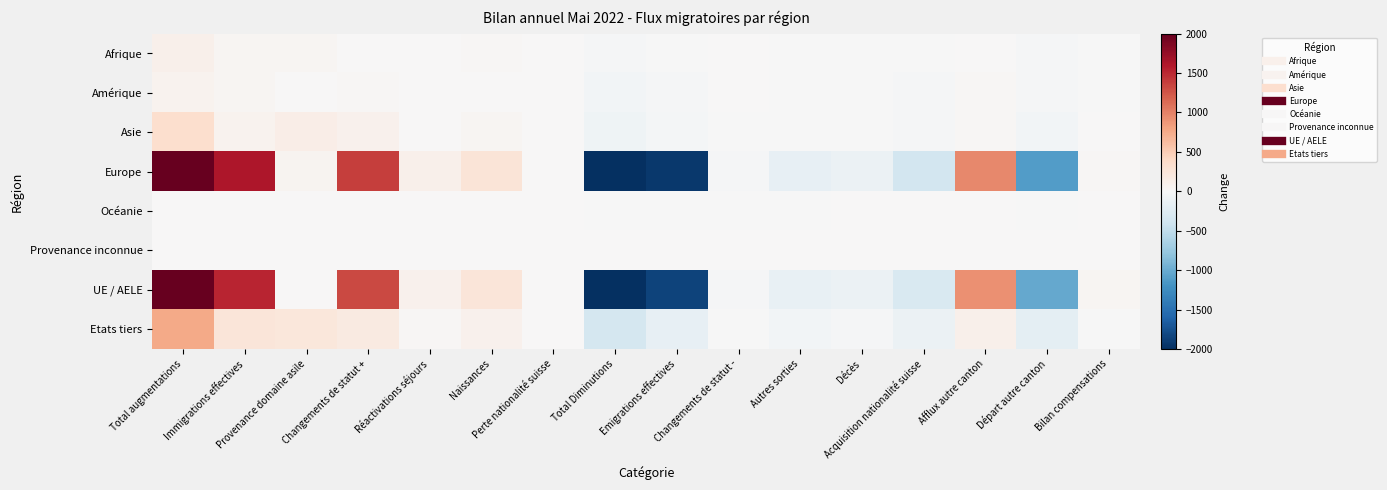

Reading left to right, transcribe all the data shown in this chart.

Afrique: Total augmentations=101	Immigrations effectives=32	Provenance domaine asile=34	Changements de statut +=9	Réactivations séjours=3	Naissances=23	Perte nationalité suisse=0	Total Diminutions=-21	Emigrations effectives=-6	Changements de statut -=0	Autres sorties=-8	Décès=-2	Acquisition nationalité suisse=-5	Afflux autre canton=9	Départ autre canton=-29	Bilan compensations=-1
Amérique: Total augmentations=71	Immigrations effectives=45	Provenance domaine asile=5	Changements de statut +=16	Réactivations séjours=5	Naissances=0	Perte nationalité suisse=0	Total Diminutions=-59	Emigrations effectives=-28	Changements de statut -=0	Autres sorties=-7	Décès=-1	Acquisition nationalité suisse=-23	Afflux autre canton=24	Départ autre canton=-29	Bilan compensations=-3
Asie: Total augmentations=341	Immigrations effectives=74	Provenance domaine asile=129	Changements de statut +=91	Réactivations séjours=10	Naissances=37	Perte nationalité suisse=0	Total Diminutions=-87	Emigrations effectives=-38	Changements de statut -=-2	Autres sorties=-14	Décès=-3	Acquisition nationalité suisse=-30	Afflux autre canton=21	Départ autre canton=-59	Bilan compensations=5
Europe: Total augmentations=3423	Immigrations effectives=1614	Provenance domaine asile=62	Changements de statut +=1381	Réactivations séjours=101	Naissances=265	Perte nationalité suisse=0	Total Diminutions=-2611	Emigrations effectives=-1936	Changements de statut -=-18	Autres sorties=-168	Décès=-125	Acquisition nationalité suisse=-364	Afflux autre canton=963	Départ autre canton=-1115	Bilan compensations=29
Océanie: Total augmentations=3	Immigrations effectives=1	Provenance domaine asile=0	Changements de statut +=1	Réactivations séjours=1	Naissances=0	Perte nationalité suisse=0	Total Diminutions=-4	Emigrations effectives=-2	Changements de statut -=-1	Autres sorties=-1	Décès=0	Acquisition nationalité suisse=0	Afflux autre canton=1	Départ autre canton=-1	Bilan compensations=2
Provenance inconnue: Total augmentations=3	Immigrations effectives=1	Provenance domaine asile=2	Changements de statut +=0	Réactivations séjours=0	Naissances=0	Perte nationalité suisse=0	Total Diminutions=0	Emigrations effectives=0	Changements de statut -=0	Autres sorties=0	Décès=0	Acquisition nationalité suisse=0	Afflux autre canton=0	Départ autre canton=0	Bilan compensations=0
UE / AELE: Total augmentations=3177	Immigrations effectives=1529	Provenance domaine asile=0	Changements de statut +=1321	Réactivations séjours=91	Naissances=236	Perte nationalité suisse=0	Total Diminutions=-2431	Emigrations effectives=-1852	Changements de statut -=-18	Autres sorties=-151	Décès=-113	Acquisition nationalité suisse=-297	Afflux autre canton=912	Départ autre canton=-1031	Bilan compensations=35
Etats tiers: Total augmentations=765	Immigrations effectives=238	Provenance domaine asile=232	Changements de statut +=177	Réactivations séjours=29	Naissances=89	Perte nationalité suisse=0	Total Diminutions=-351	Emigrations effectives=-158	Changements de statut -=-3	Autres sorties=-47	Décès=-18	Acquisition nationalité suisse=-125	Afflux autre canton=106	Départ autre canton=-202	Bilan compensations=-3